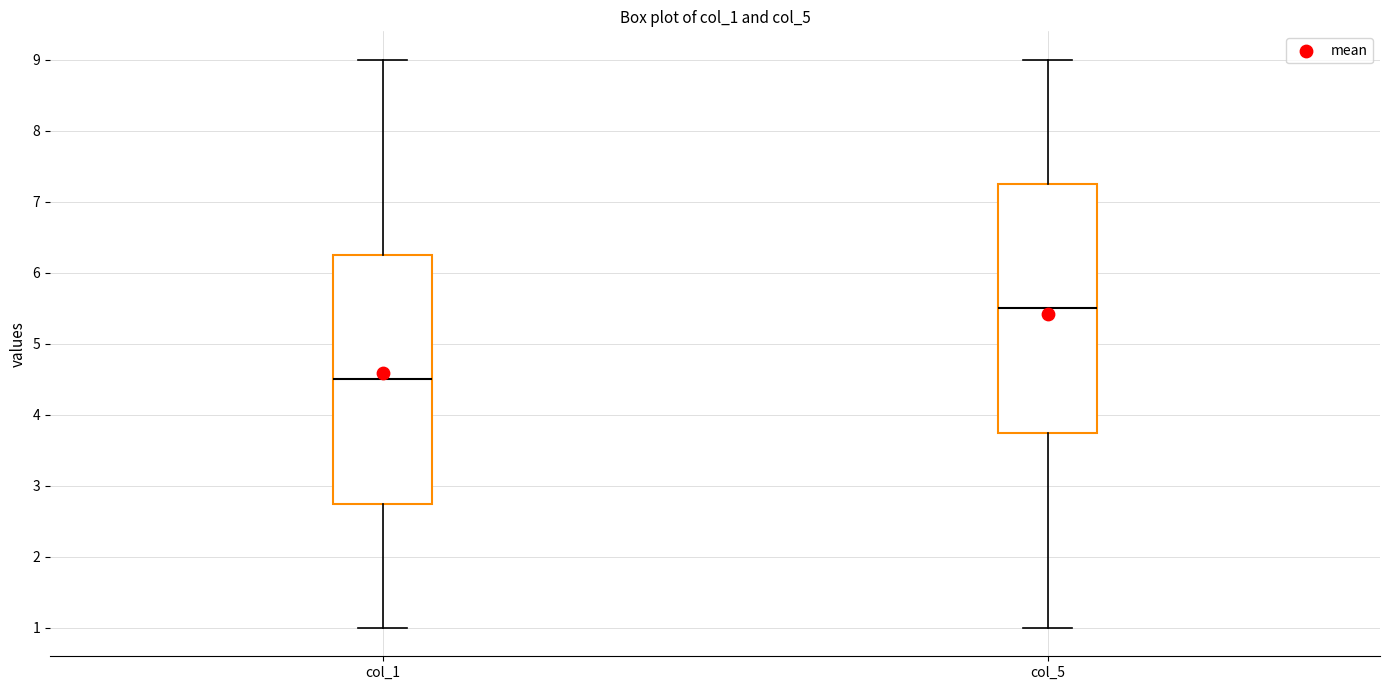

Where does the median line of the box for col_1 sit on the y-axis? The values are not printed on the chart, so give them approximately, as read against the axis.

4.5